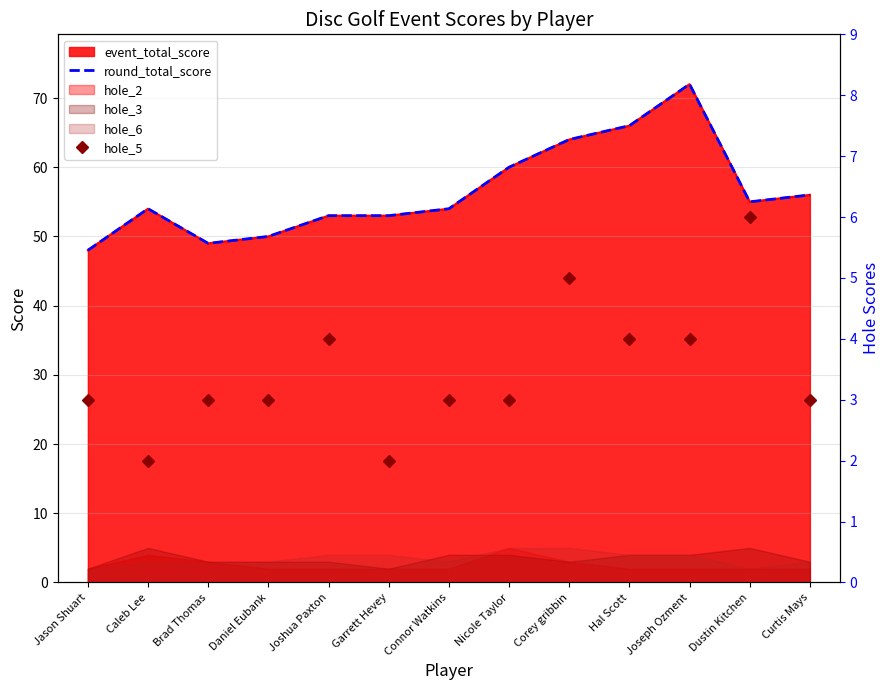

Between Hal Scott and Daniel Eubank, which is larger?

Hal Scott